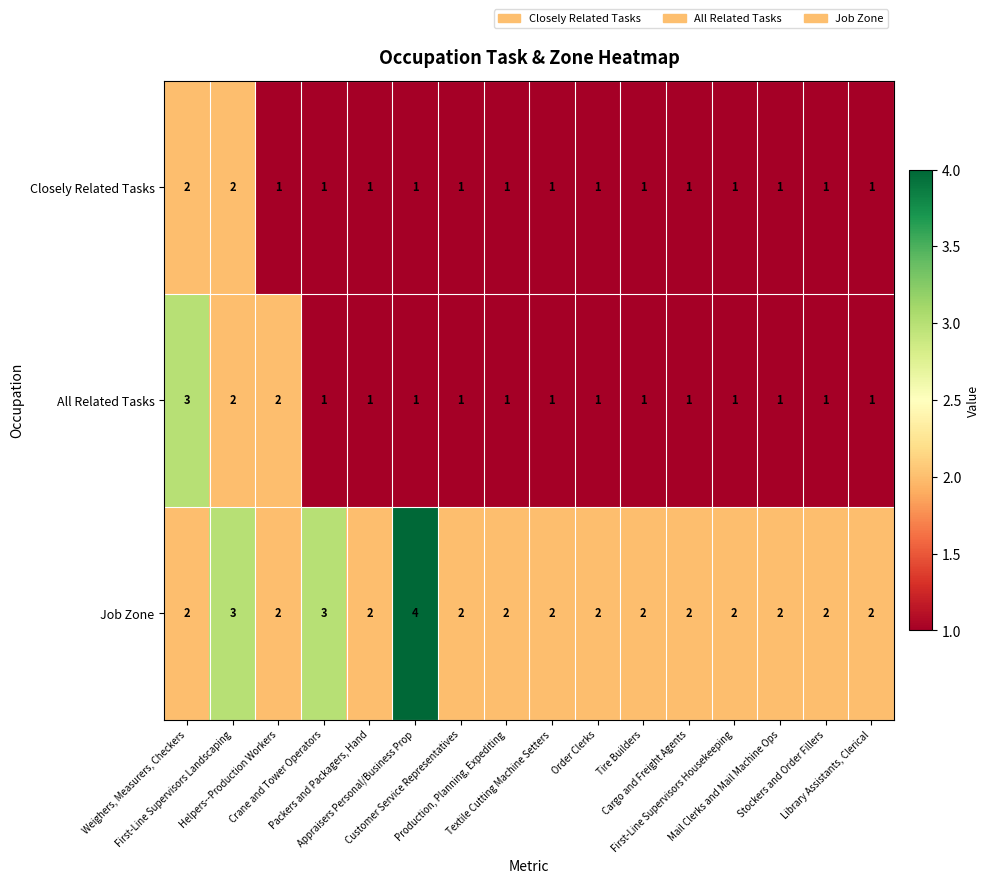

Which series has the largest total across all categories?

Job Zone